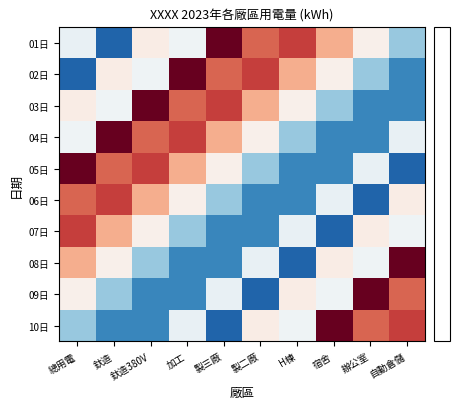

What is the total value across all series at 辦公室?

-53530.5